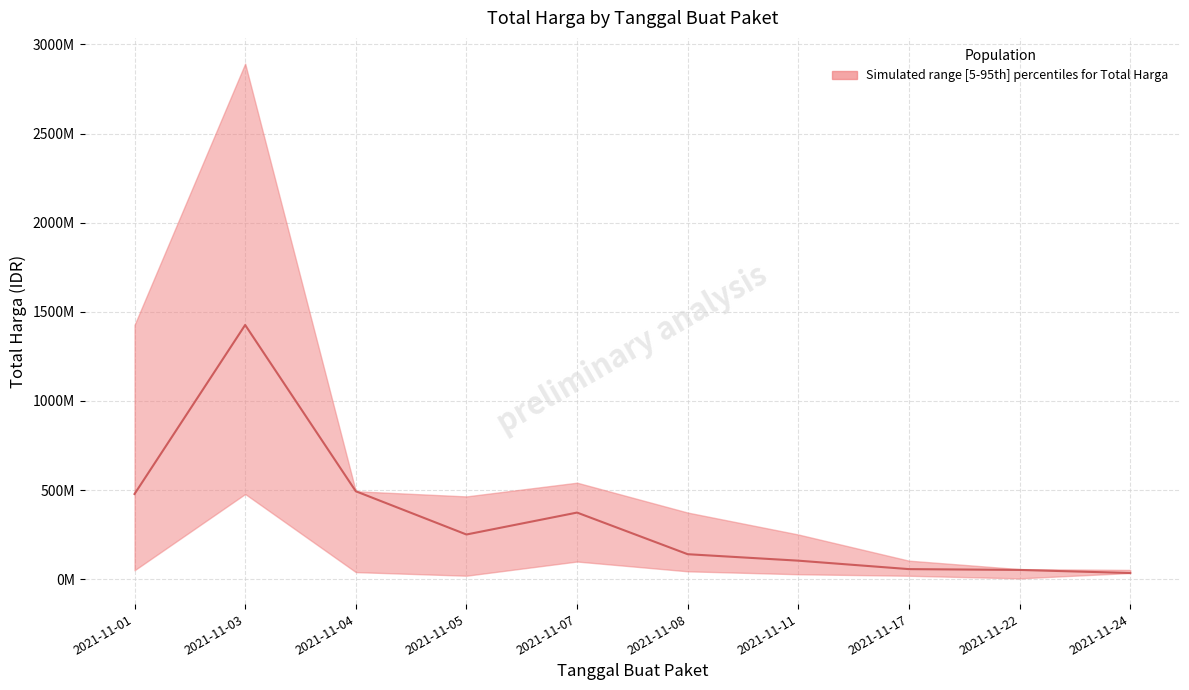

What is the difference between the values at 2021-11-24 and 2021-11-11?

69249000